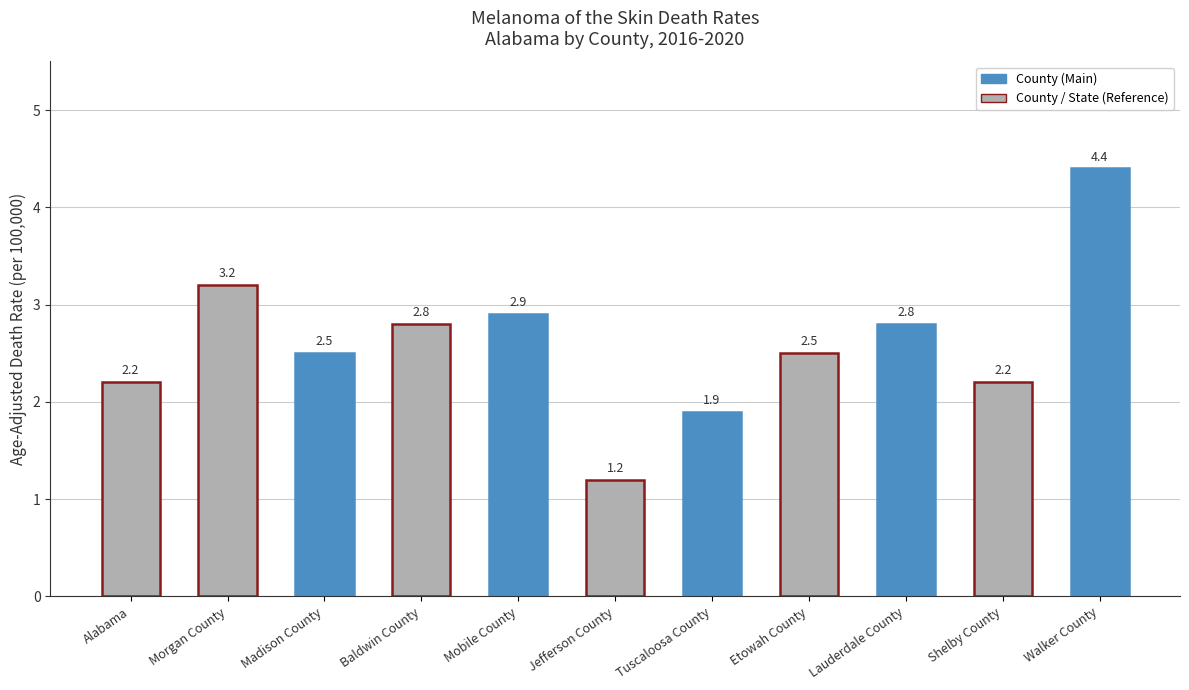

The chart shows a value of 2.8 at Lauderdale County. True or false?

True